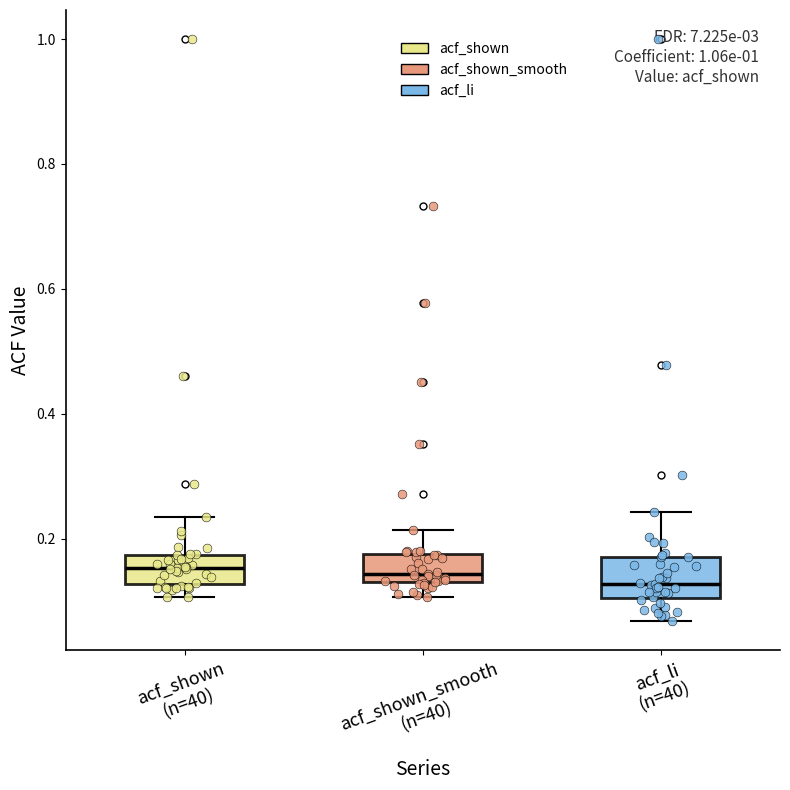

Reading left to right, transcribe this box plot: for each box, give where its median line is, the range the box spans, and where its two whiskers end, as read against the y-axis. The values are not printed on the chart, so give them approximately, as read against the axis.

acf_shown (n=40): median 0.16, box 0.12 to 0.18, whiskers 0.10 to 0.24
acf_shown_smooth (n=40): median 0.14 (just above the box's lower edge), box 0.14 to 0.18, whiskers 0.10 to 0.22
acf_li (n=40): median 0.12, box 0.10 to 0.18, whiskers 0.06 to 0.24